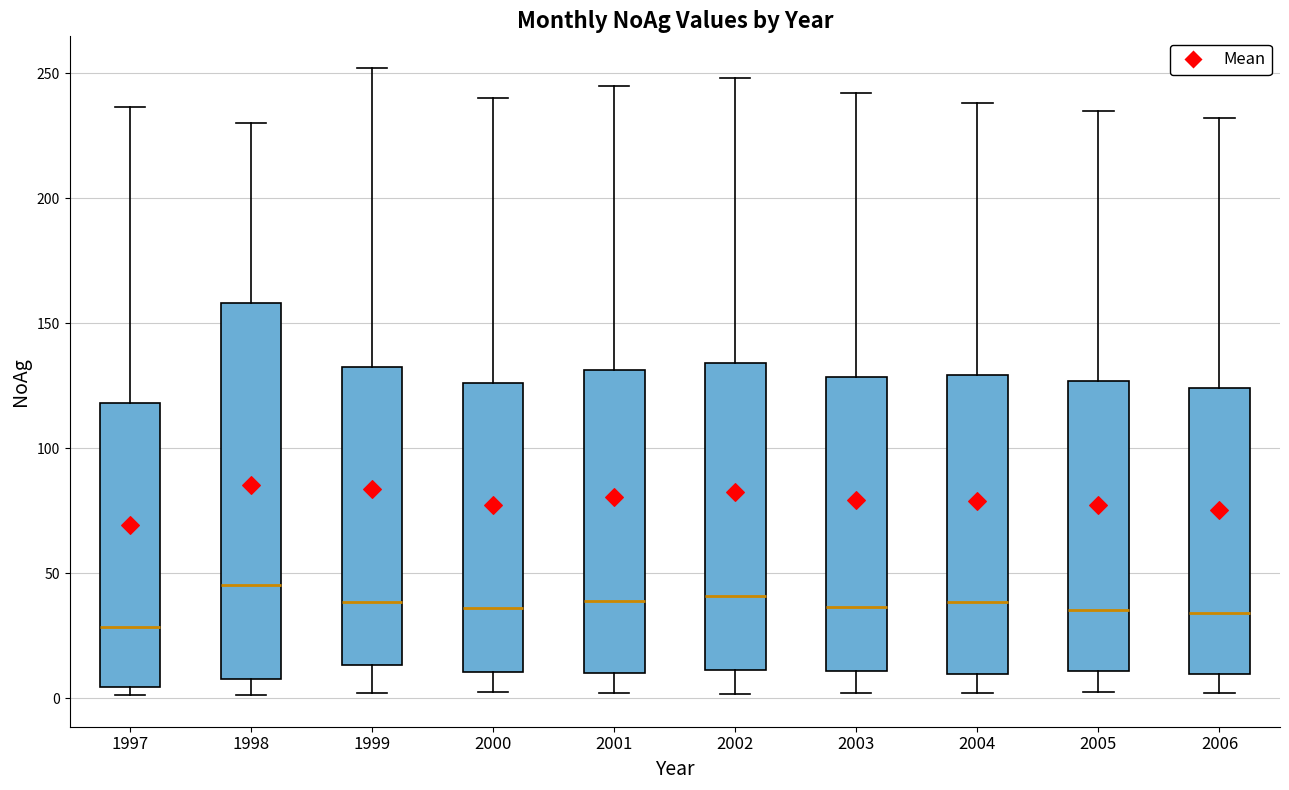

Reading left to right, transcribe this box plot: for each box, give where its median line is, the range the box spans, and where its two whiskers end, as read against the y-axis. The values are not printed on the chart, so give them approximately, as read against the axis.

1997: median 30, box 5 to 120, whiskers 0 to 235
1998: median 45, box 10 to 160, whiskers 0 to 230
1999: median 40, box 15 to 130, whiskers 0 to 250
2000: median 35, box 10 to 125, whiskers 5 to 240
2001: median 40, box 10 to 130, whiskers 0 to 245
2002: median 40, box 10 to 135, whiskers 0 to 250
2003: median 35, box 10 to 130, whiskers 0 to 240
2004: median 40, box 10 to 130, whiskers 0 to 240
2005: median 35, box 10 to 125, whiskers 0 to 235
2006: median 35, box 10 to 125, whiskers 0 to 230